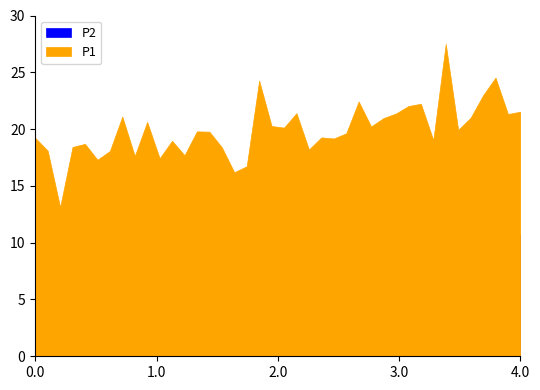

What are all the series names shown in the legend?

P1, P2